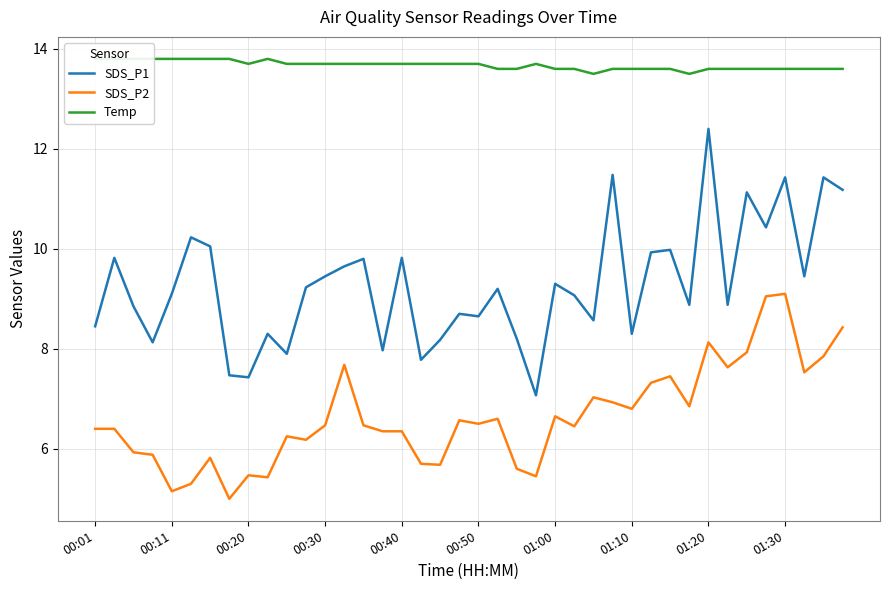

True or false: SDS_P1 has more than 0 points higher than both neighbors.

True